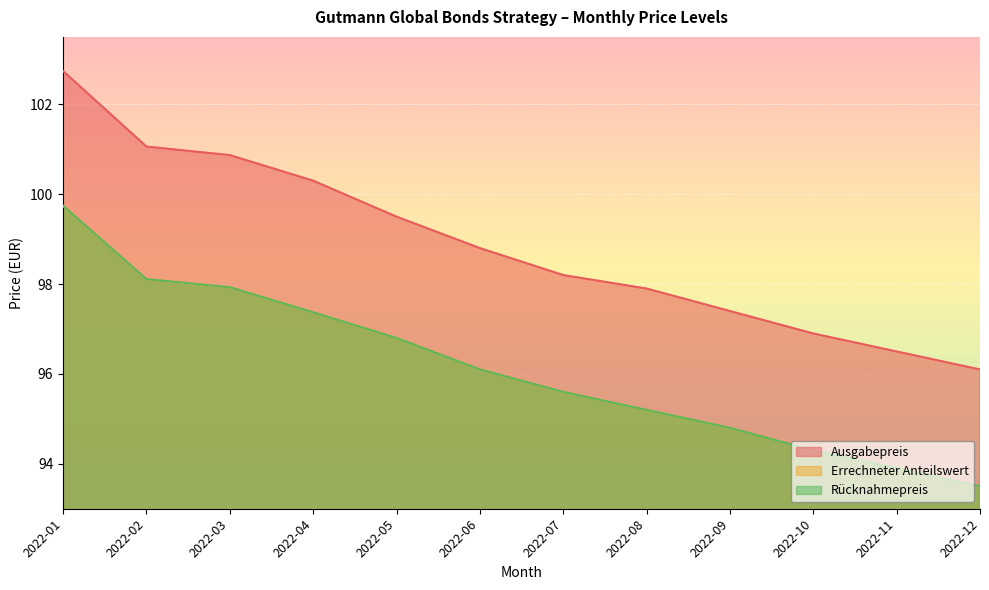

At which category is the sum across all series the highest?

2022-01